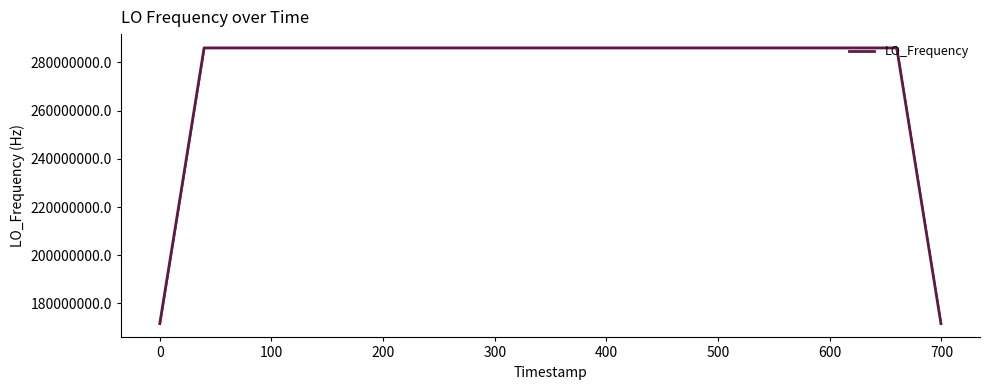

What is the difference between the maximum and minimum values?

114418782.0